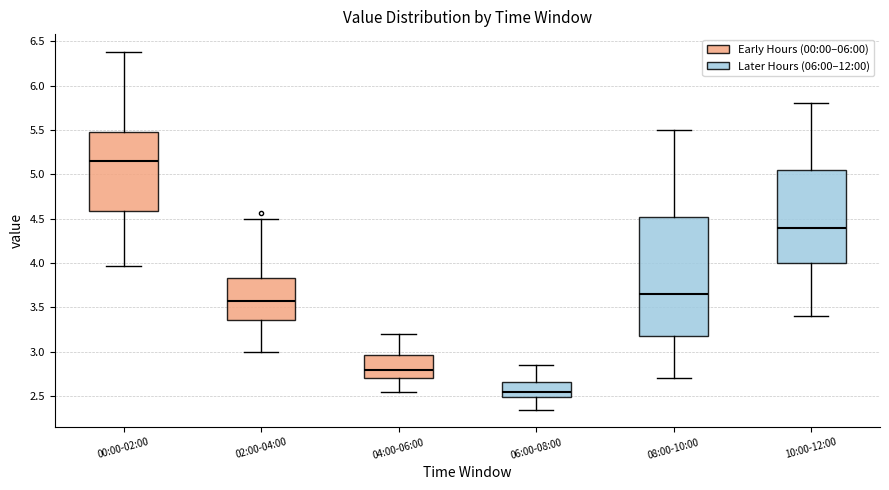

Which box has the highest median line?

00:00-02:00